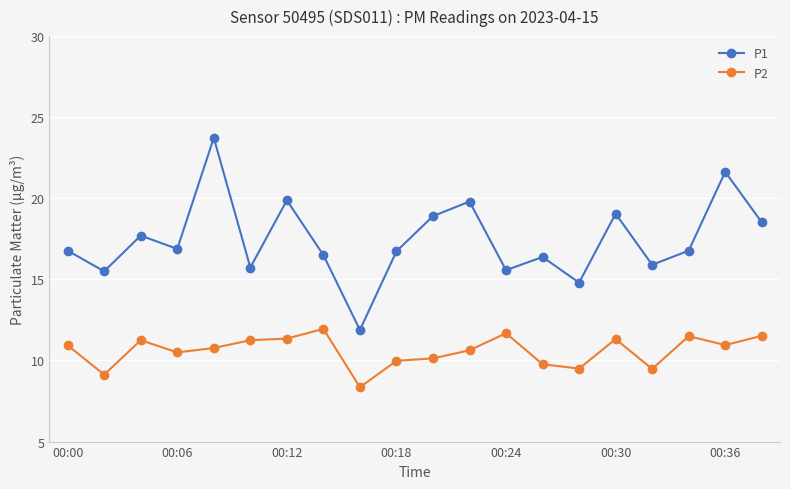

Which series has the widest spread of values?

P1